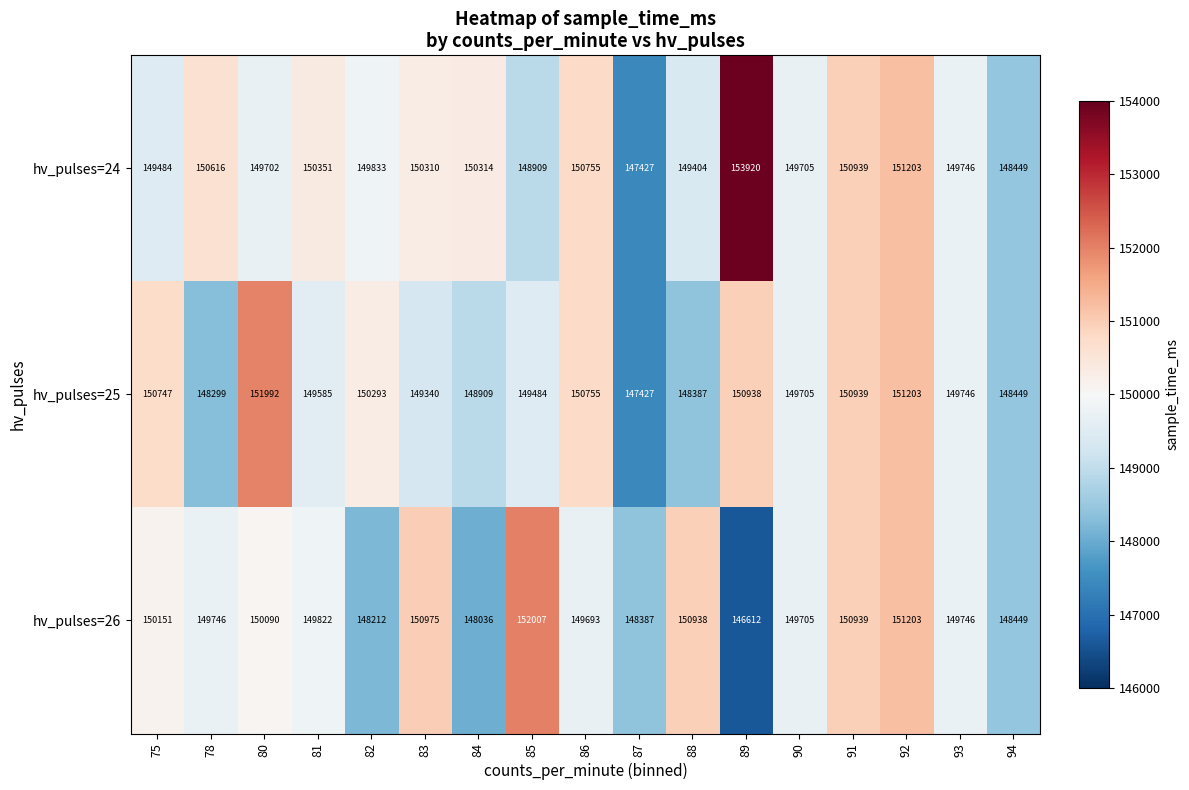

At which category is the sum across all series the highest?

92